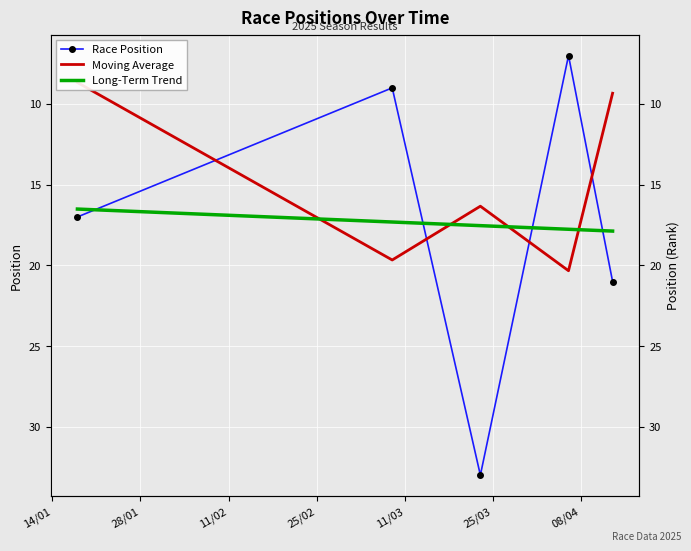

Between 13/04/2025 and 06/04/2025, which is larger?

13/04/2025